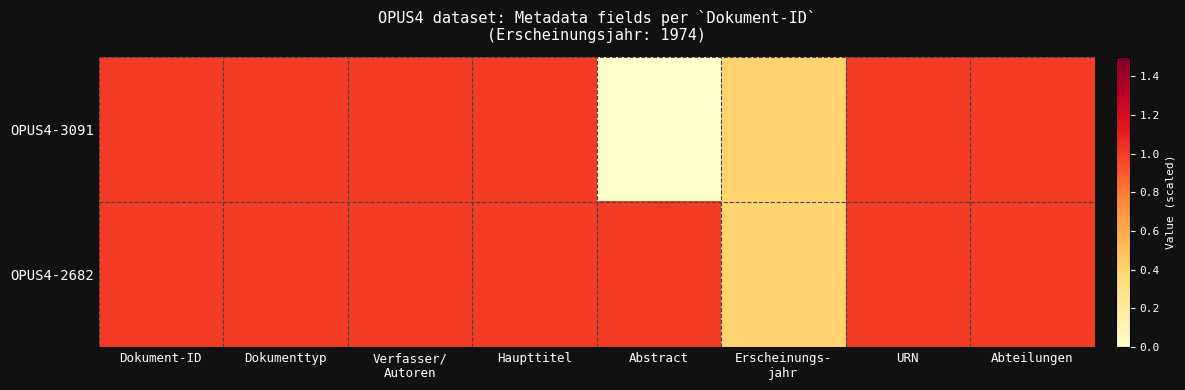

Count the number of data series in this chart.

2